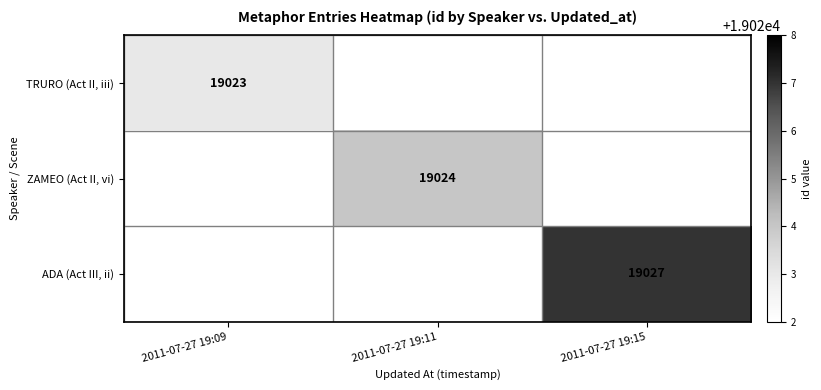

List the labels in order of ADA (Act III, ii) value, largest first.

2011-07-27 19:09, 2011-07-27 19:11, 2011-07-27 19:15